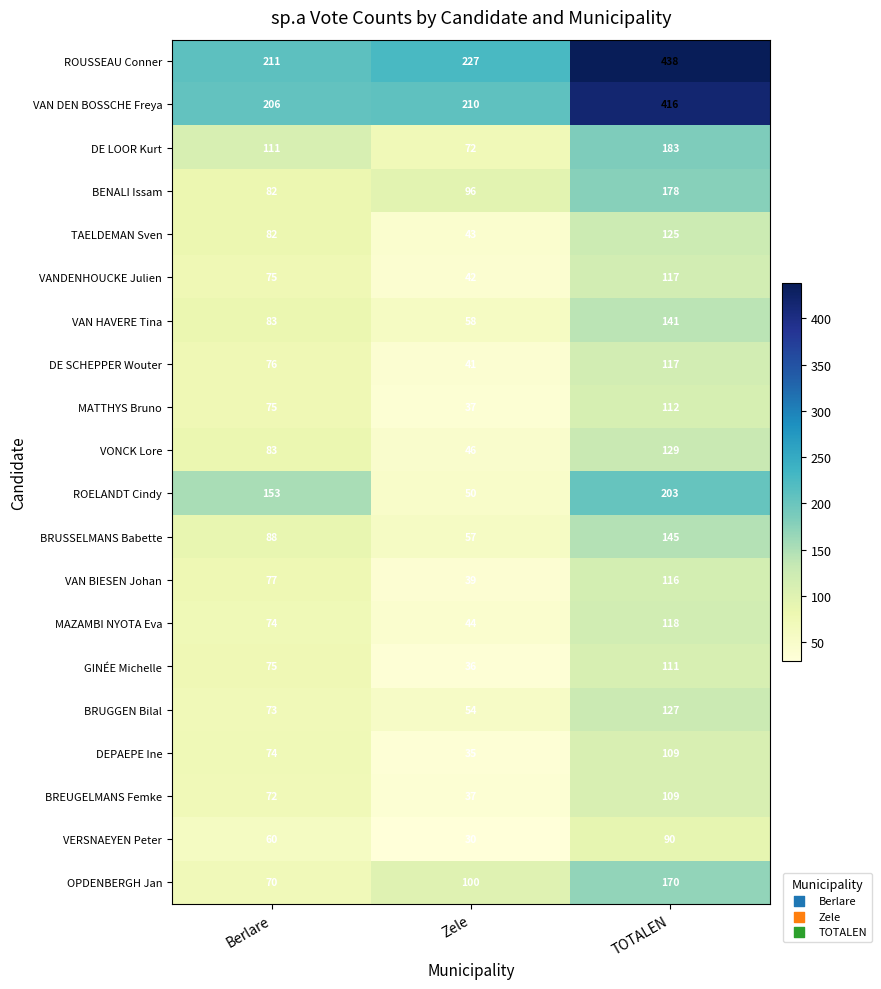

Is it true that ROELANDT Cindy equals 203 at TOTALEN?

True